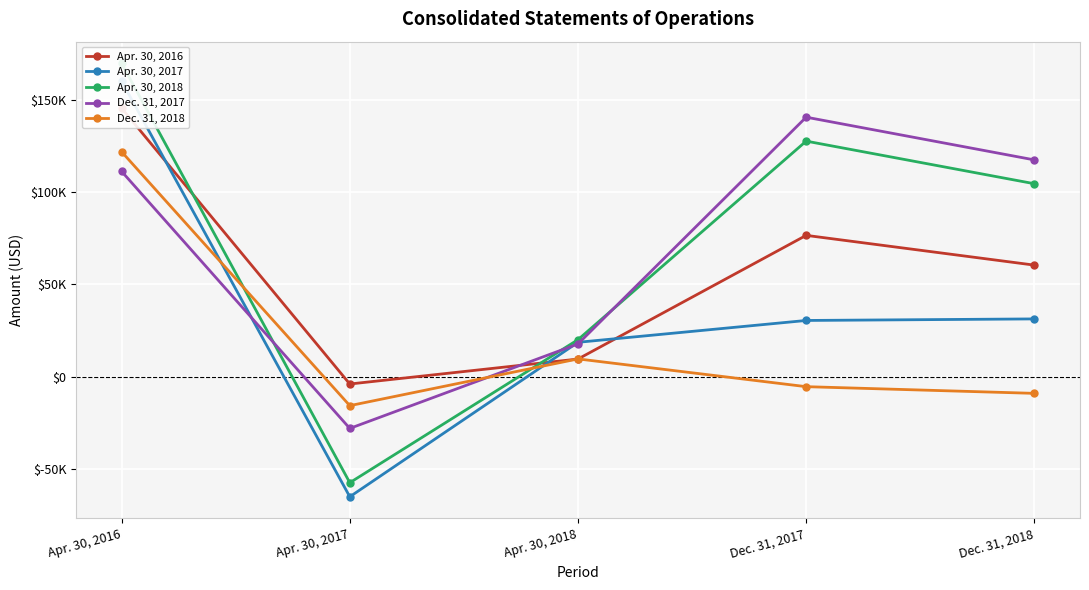

How many values in Apr. 30, 2017 are below zero?

1